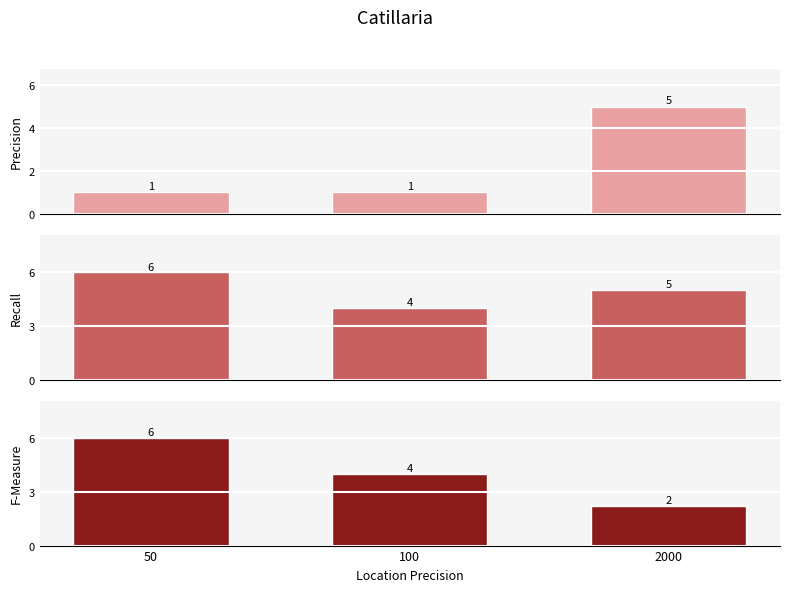

What is the spread (max minus min) of values at 50?

5.0